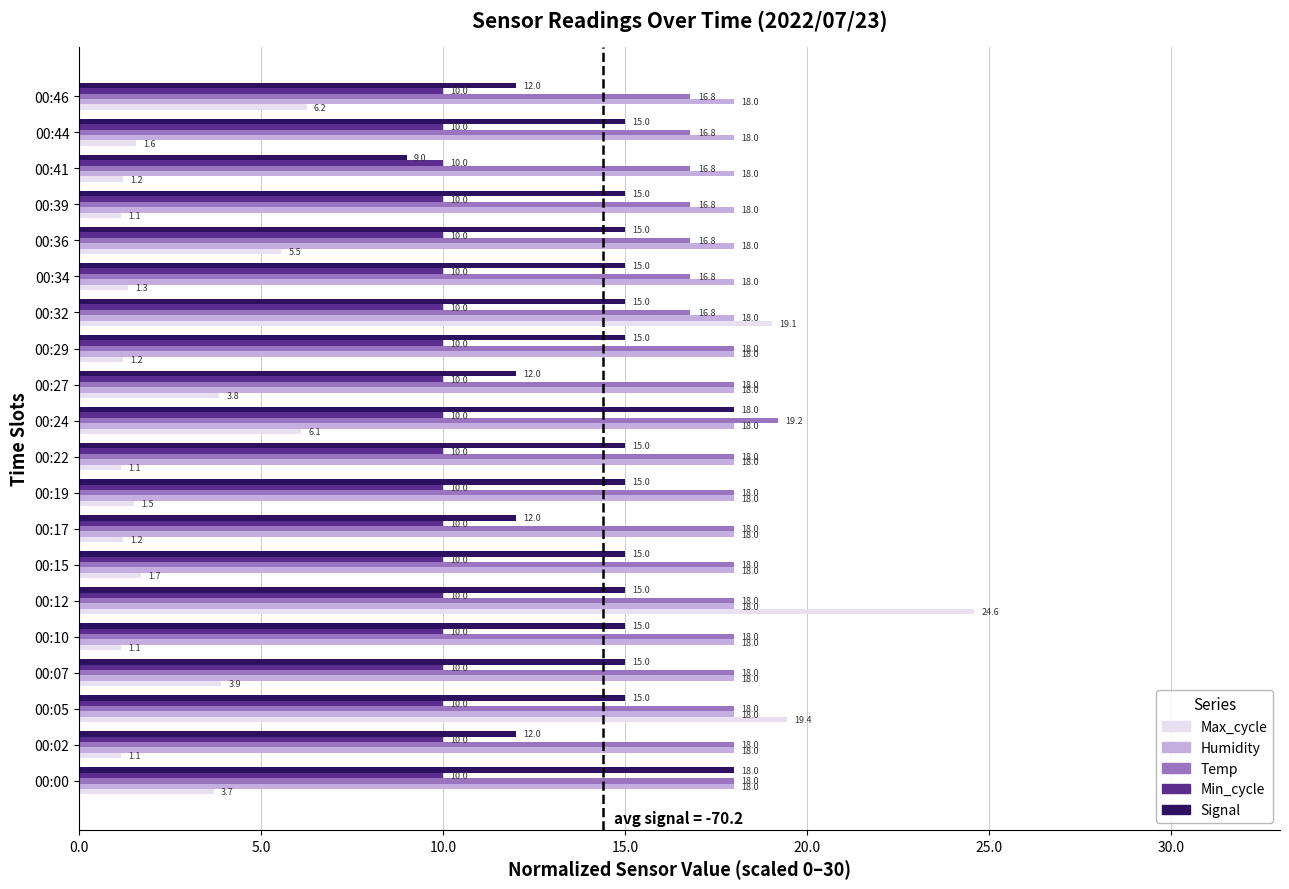

Which category has the highest value across all series?

00:12